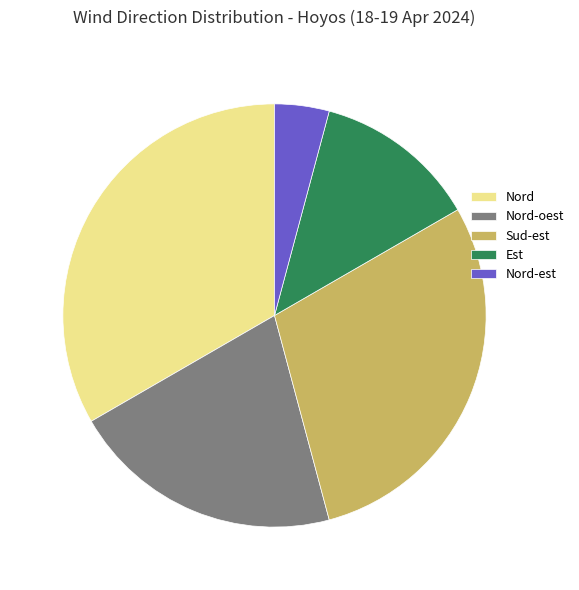

Is the sum of Sud-est and Nord-est greater than half?

No